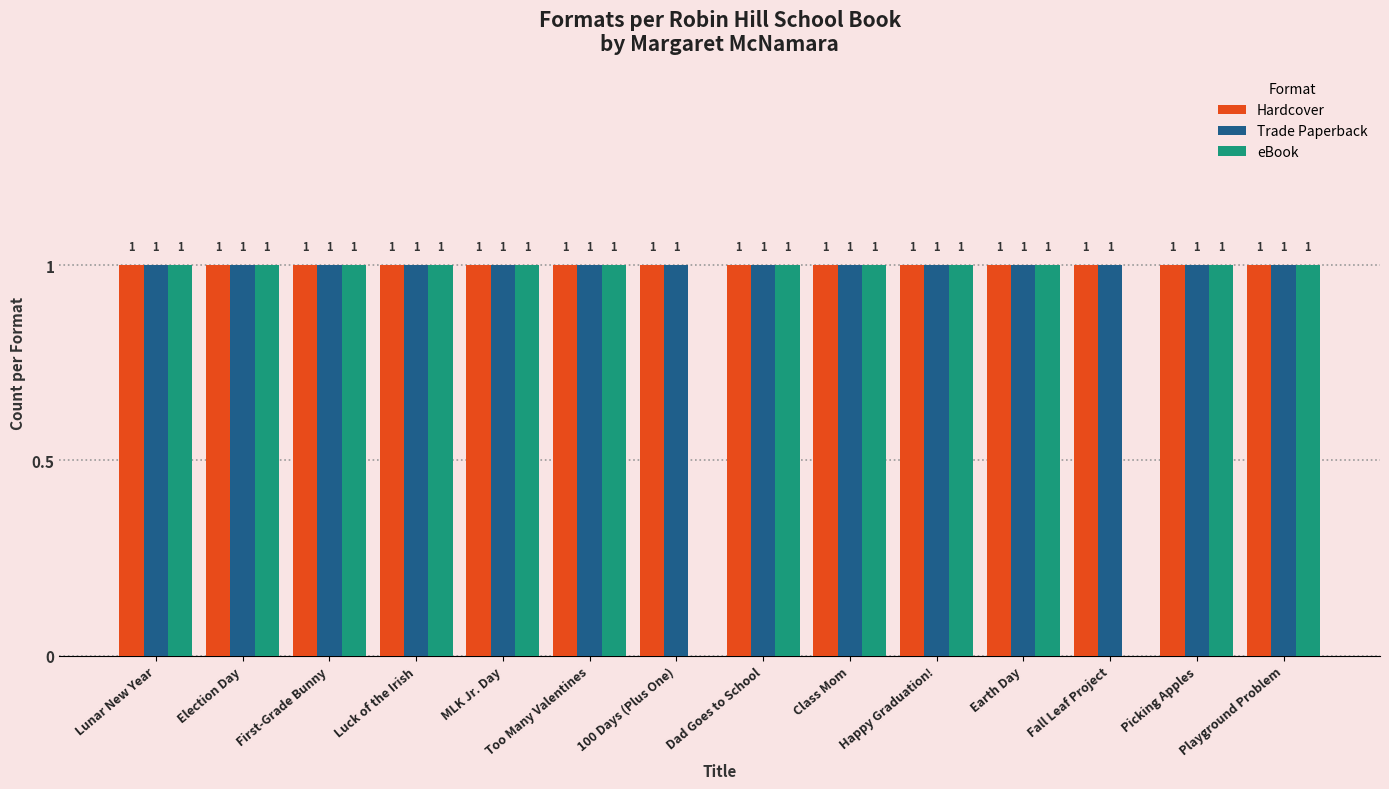

What is the sum of all Hardcover values?

14